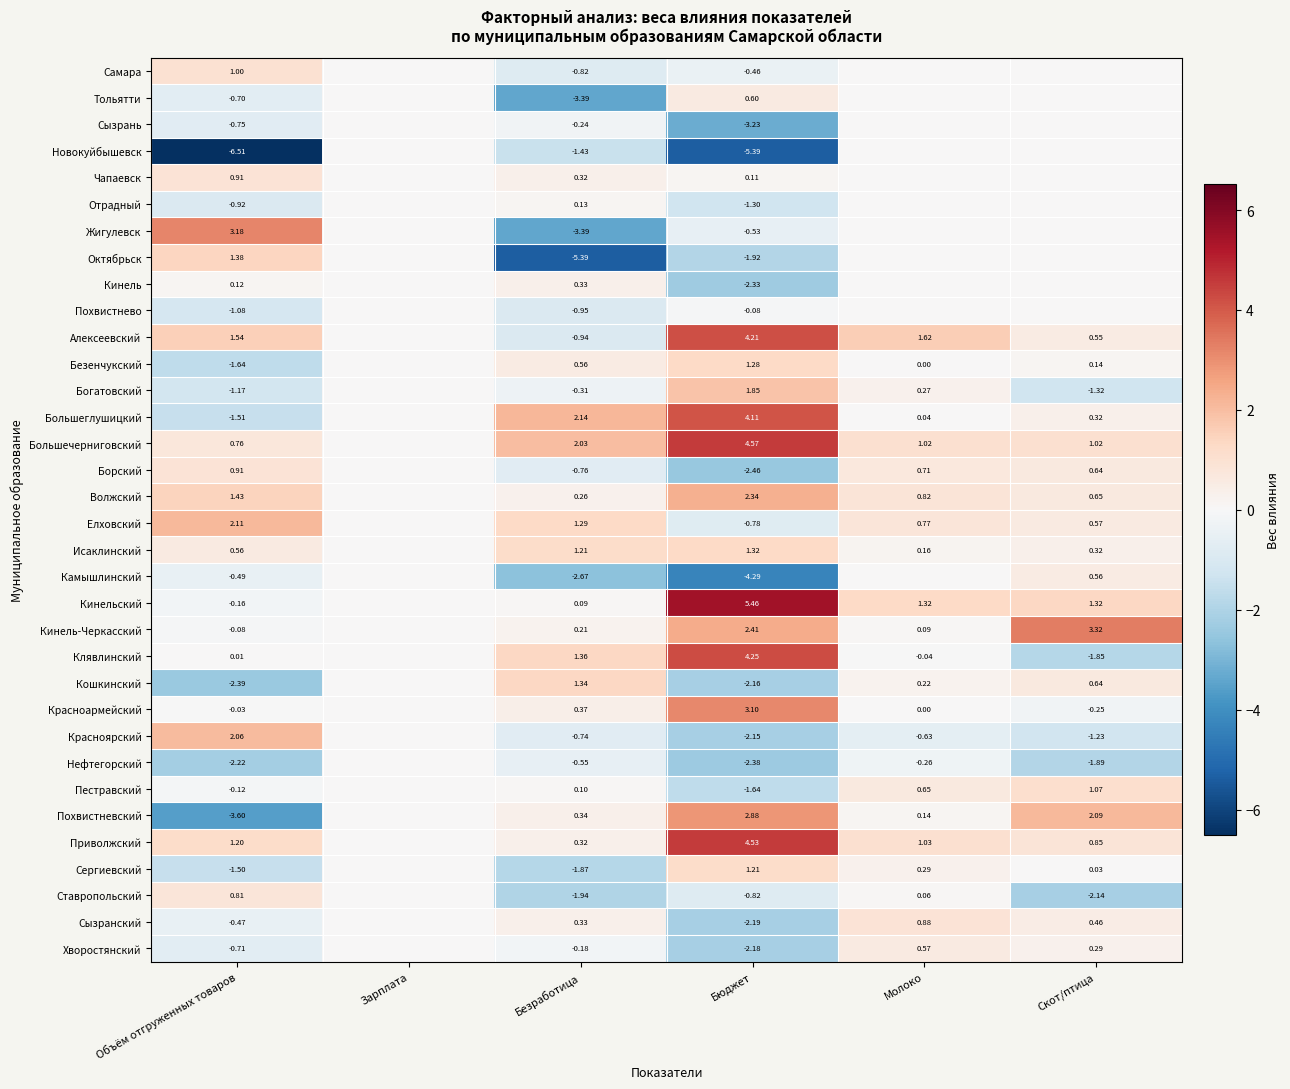

At which category is the sum across all series the highest?

Молоко